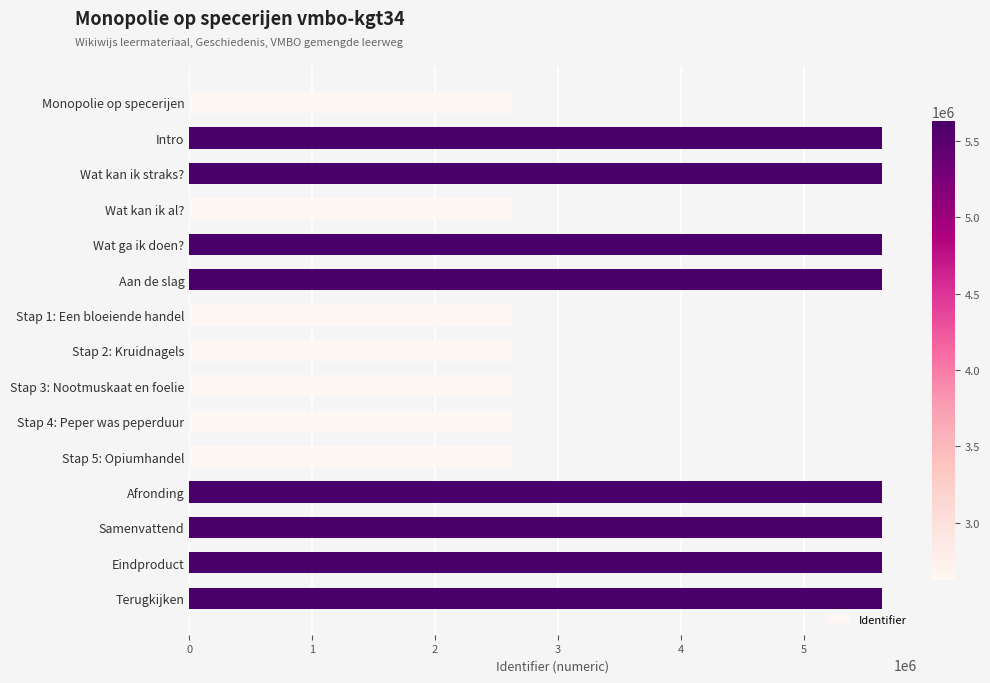

The value at Stap 2: Kruidnagels is 4709384. True or false?

False